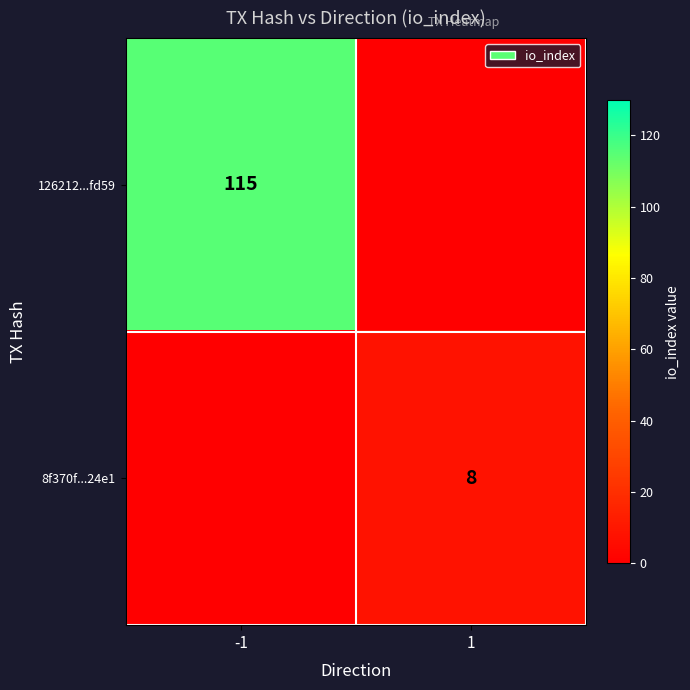

The 8f370f...24e1 series shows 2 at 1. True or false?

False